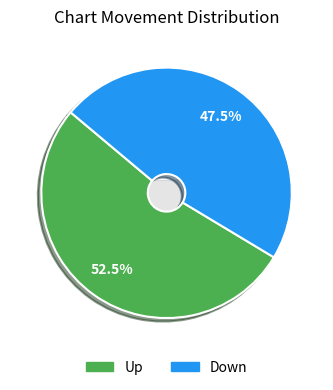

Do down and up together represent more than half of the pie?

Yes